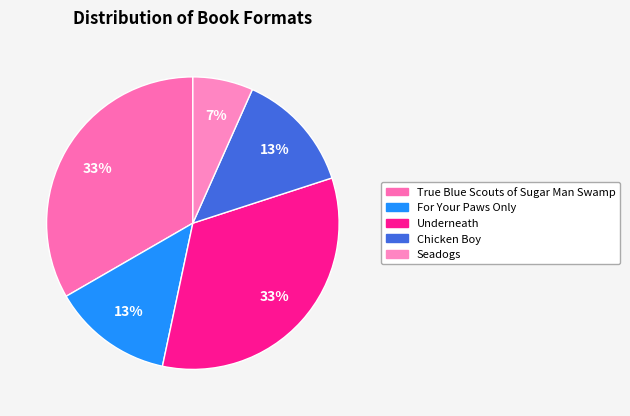

True or false: Chicken Boy accounts for 21% of the total.

False